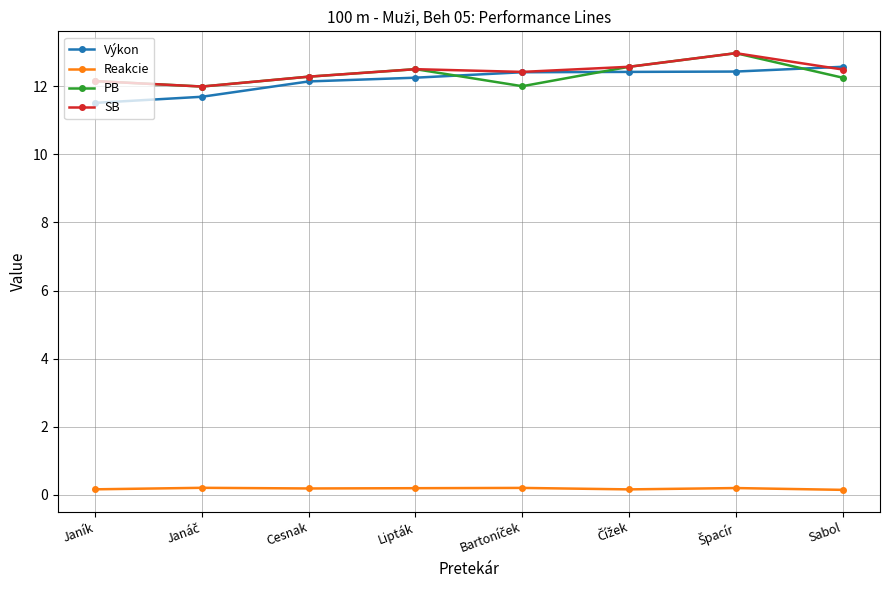

What is the difference between the maximum and minimum values in the SB series?

1.0